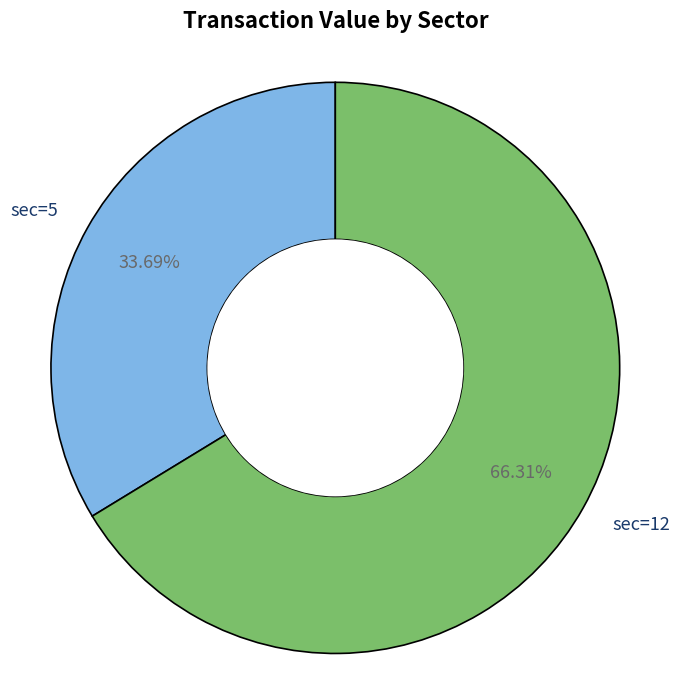

Combined, do sec=5 and sec=12 account for over 50%?

Yes